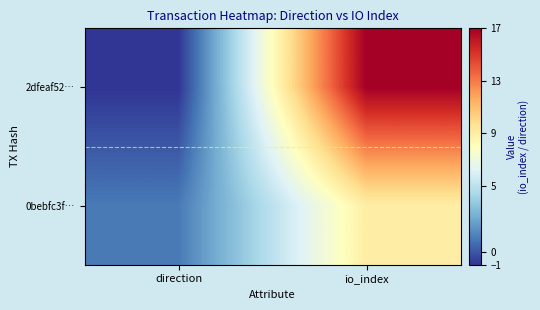

Reading left to right, what are all the values shown in this chart?

2dfeaf52…: direction=-1	io_index=17
0bebfc3f…: direction=1	io_index=9